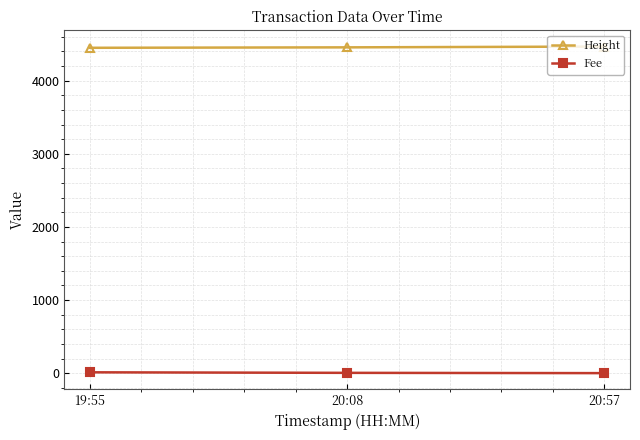

What value does the Height series have at 20:08?

4455.0